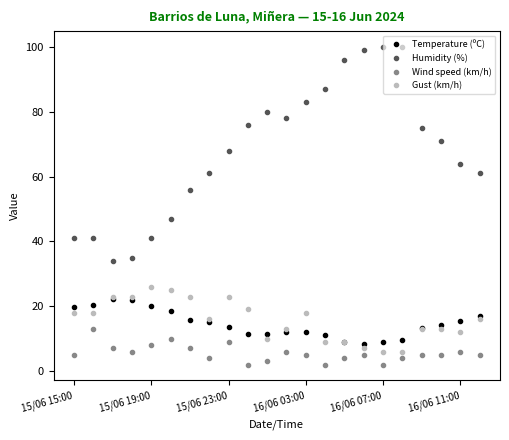

True or false: Wind speed (km/h) and Gust (km/h) intersect in this chart.

False